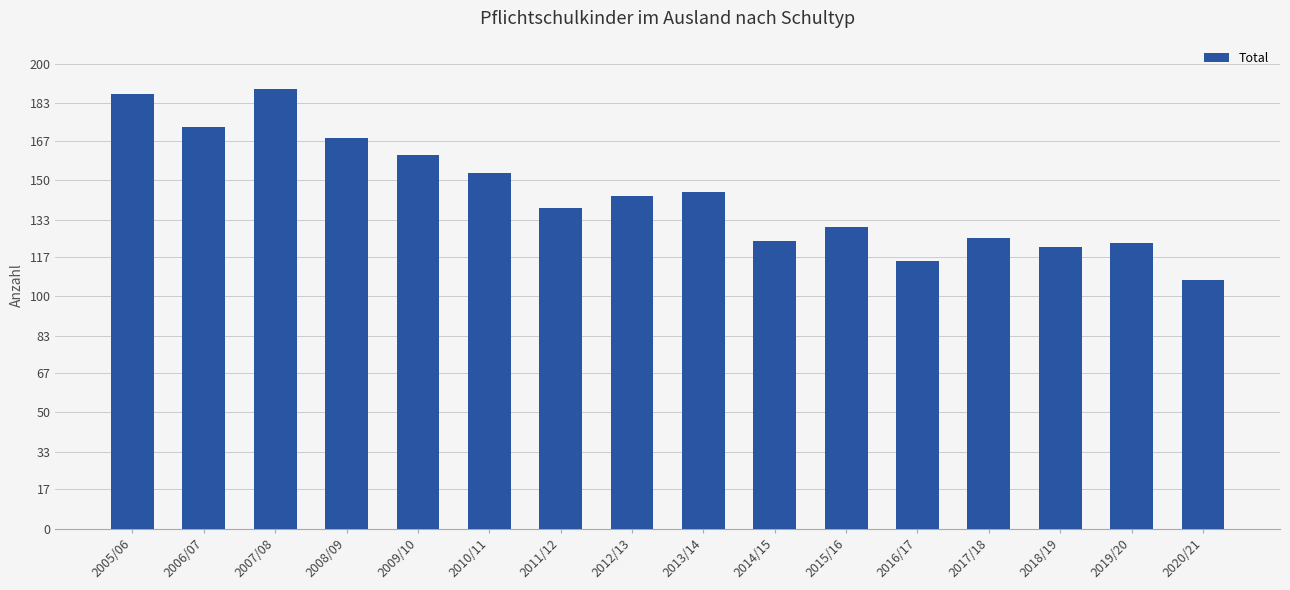

Which label corresponds to the smallest value in the chart?

2020/21